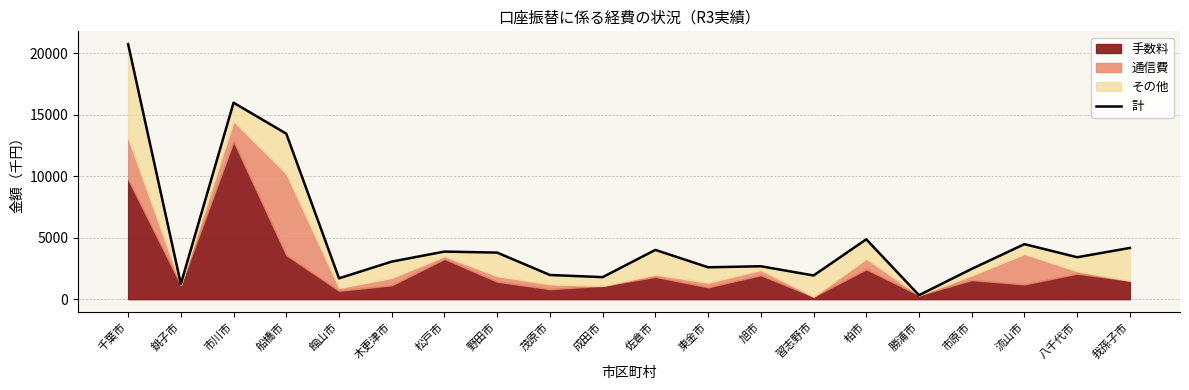

How many lines are shown in the chart?

1